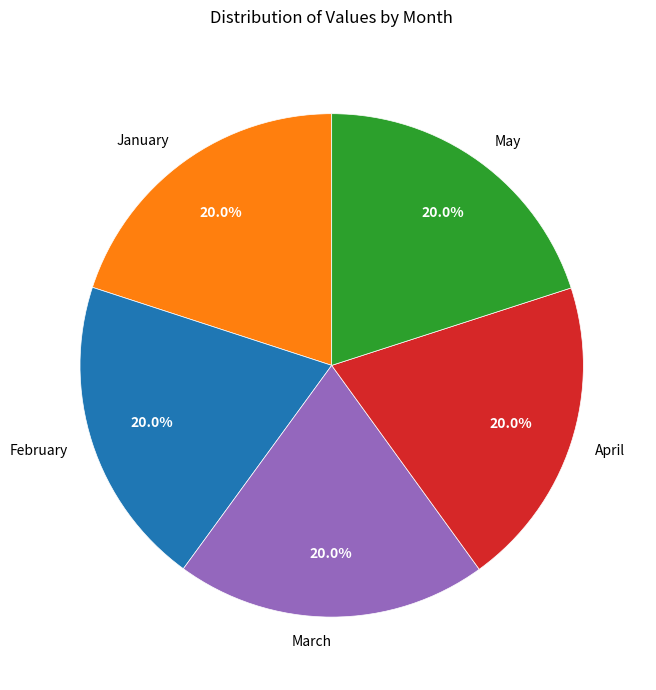

Count the number of slices in the pie.

5